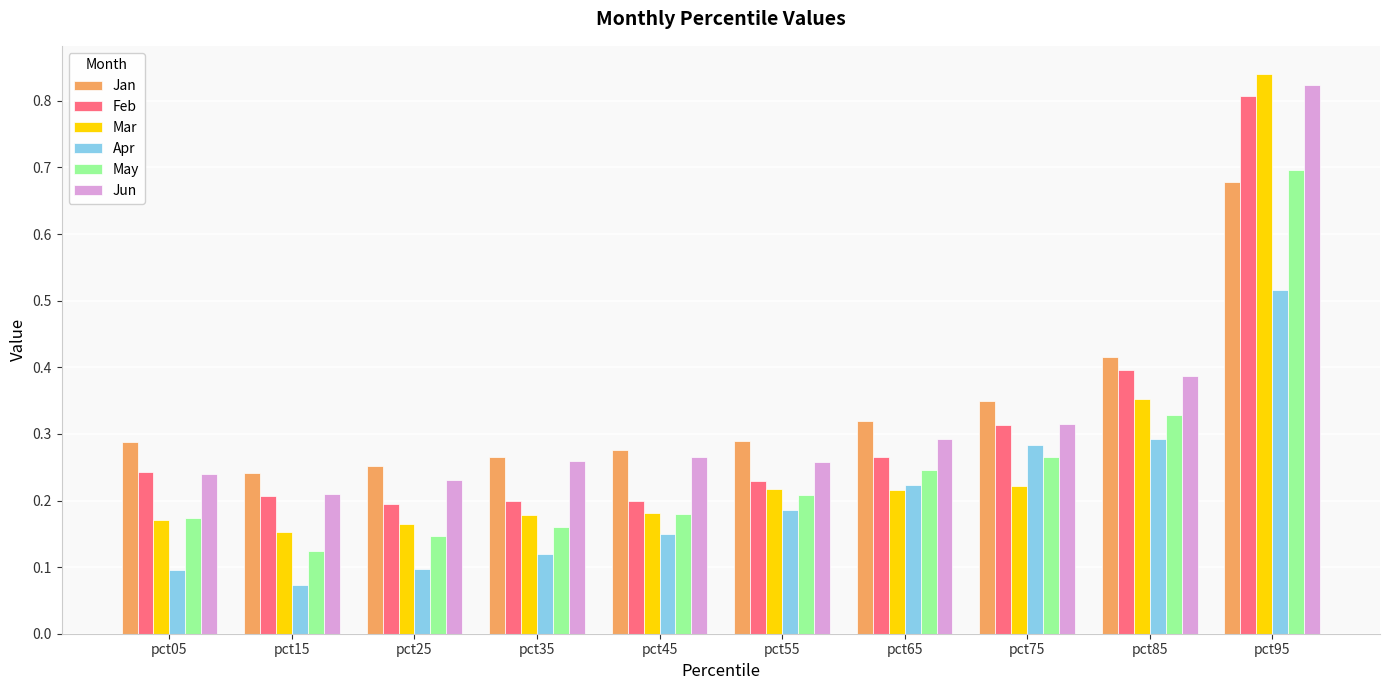

What are all the series names shown in the legend?

Jan, Feb, Mar, Apr, May, Jun